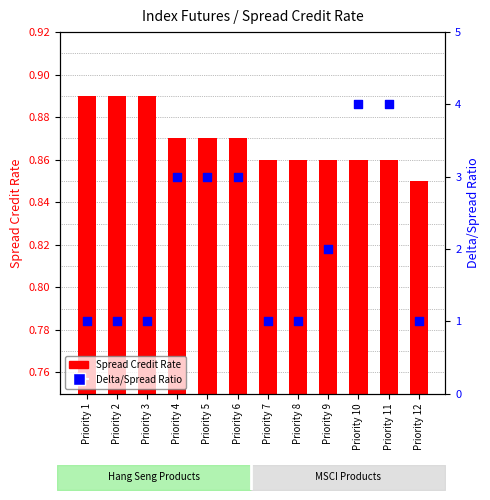

At which category is the sum across all series the highest?

Priority 10